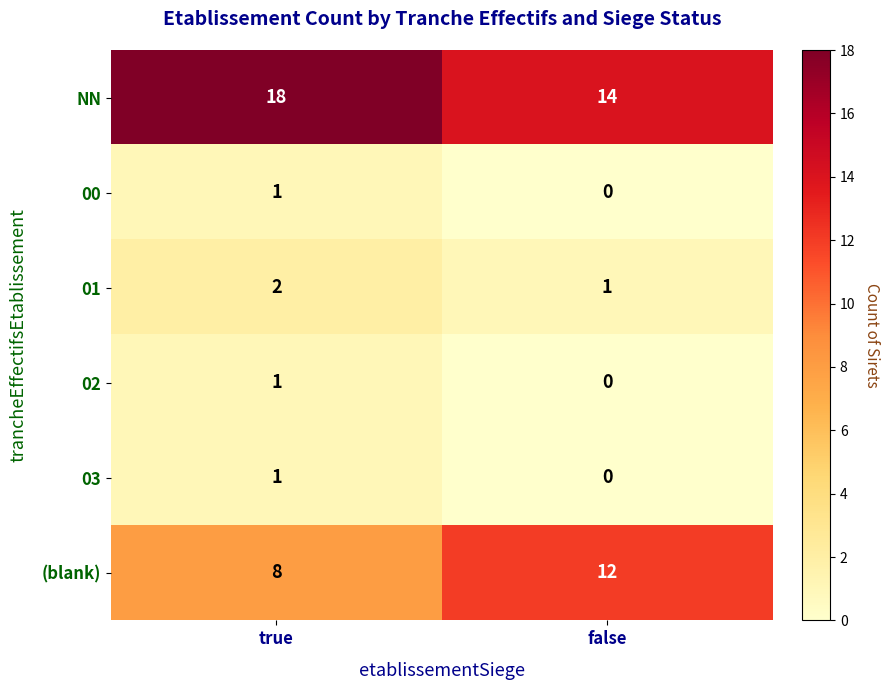

Which label corresponds to the largest value in the chart?

true